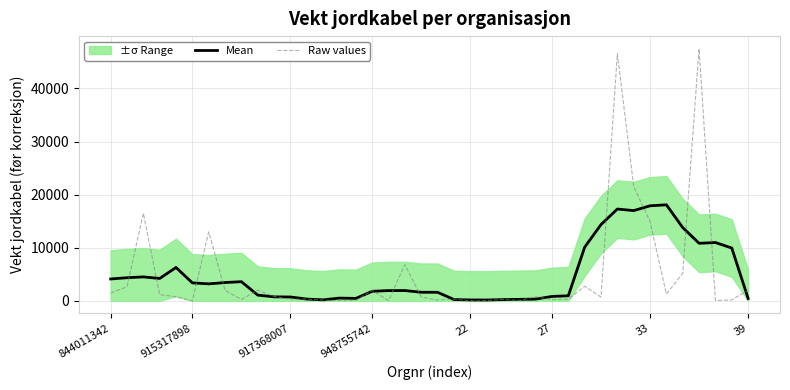

True or false: Mean has a value of 199.3 at 13.

True